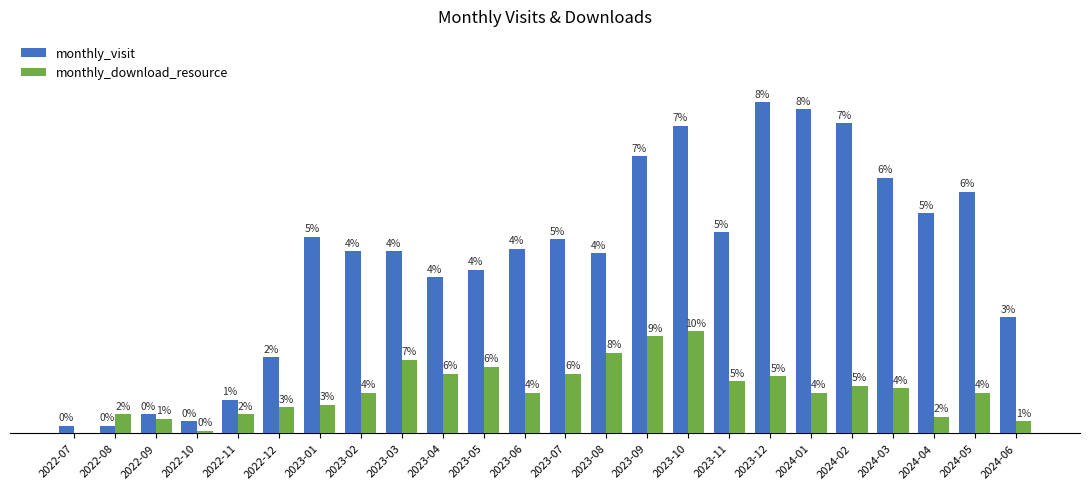

Which label corresponds to the largest value in the chart?

2023-12